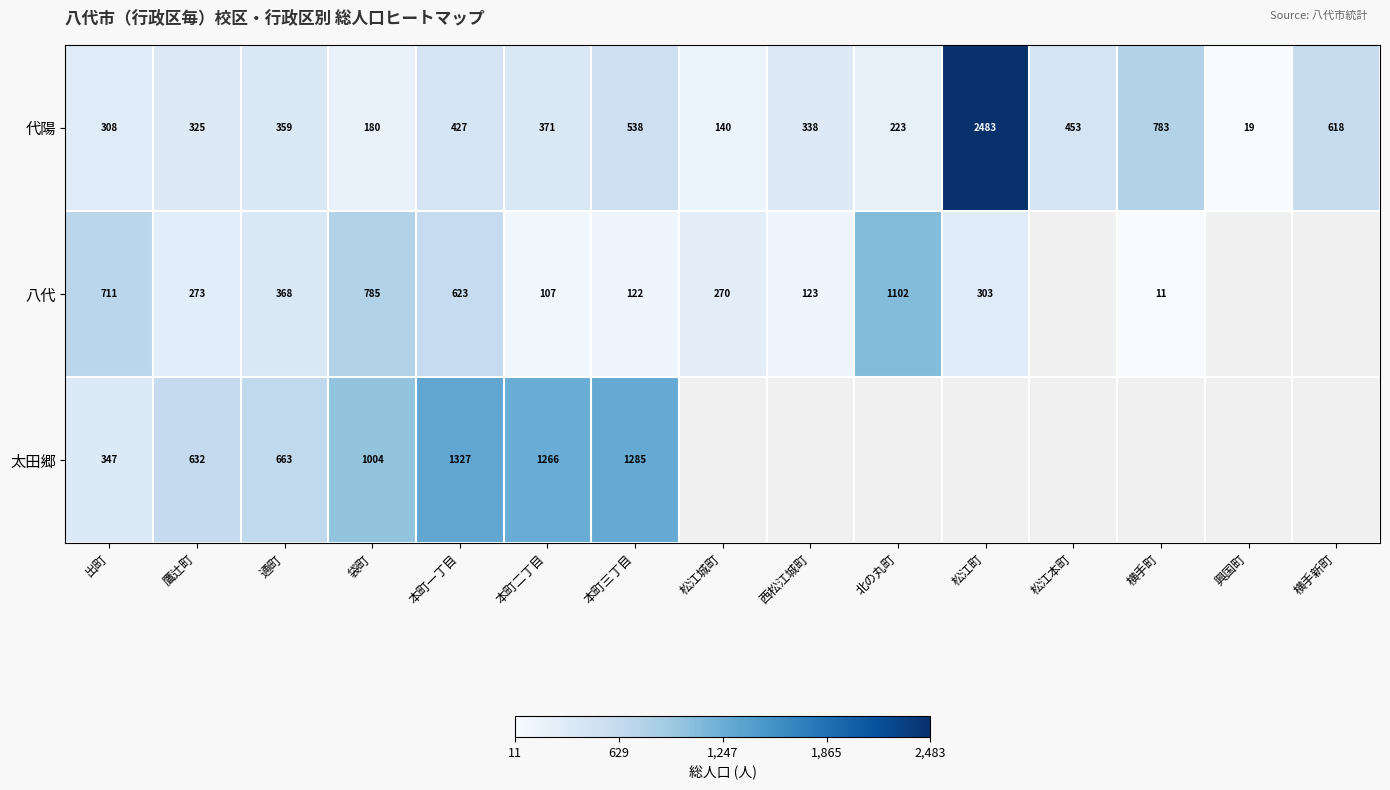

What value does the 代陽 series have at 横手町, to the nearest 50?

800